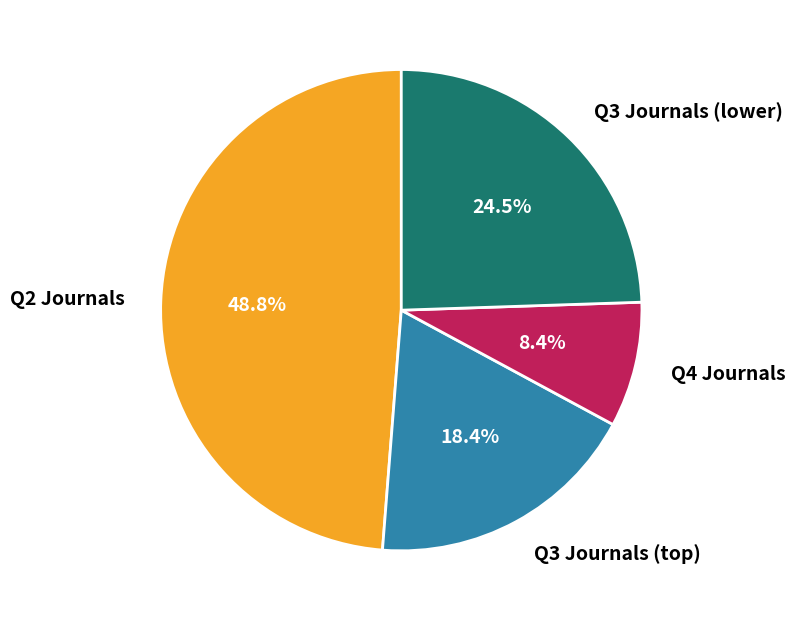

How much of the chart is everything except Q3 Journals (lower)?

75.5%